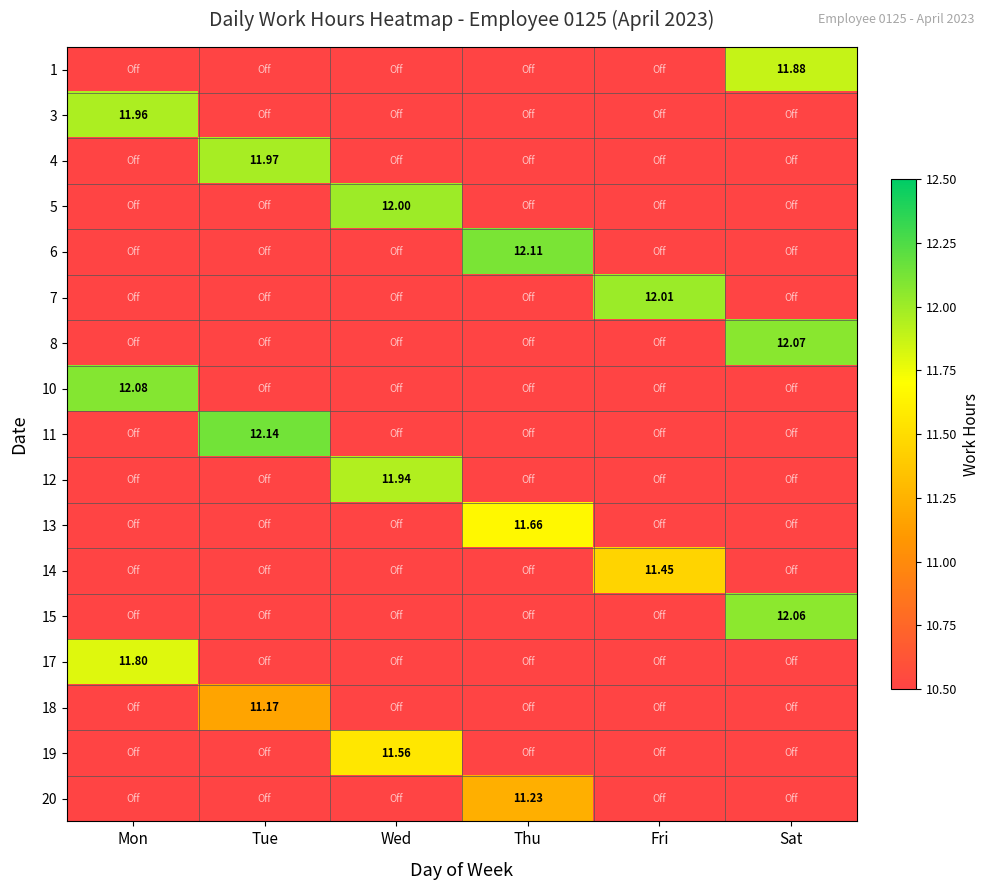

How many data points in 19 are above 0?

1